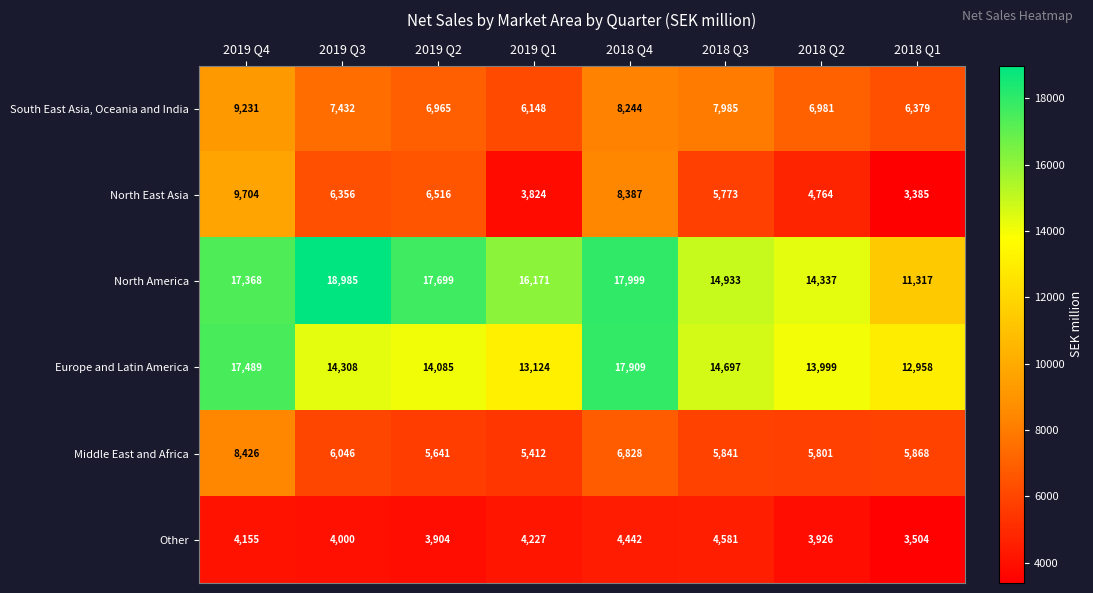

The value of South East Asia, Oceania and India at 2019 Q4 is 14452. True or false?

False